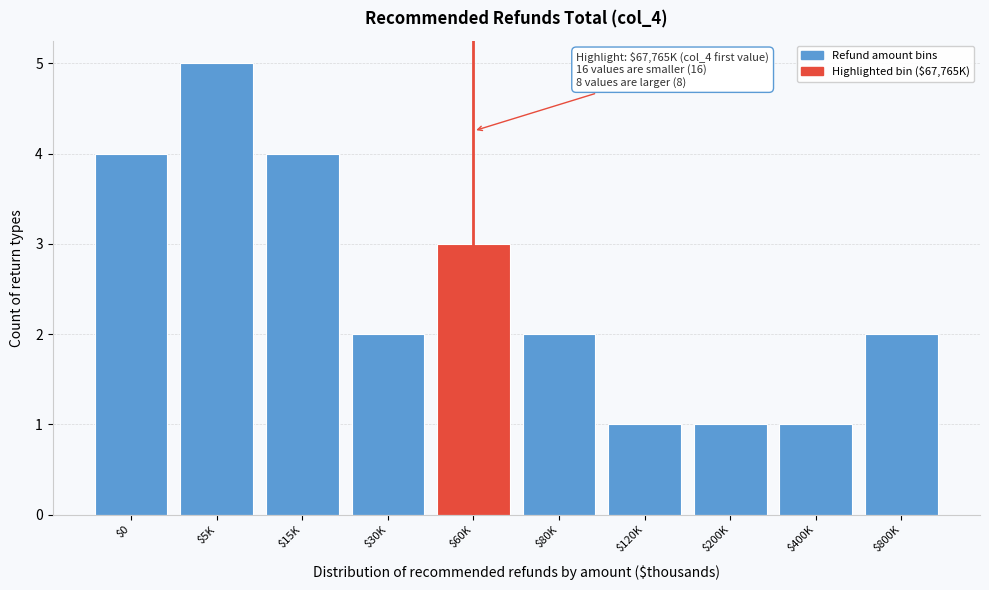

Reading right to left, list all the values displayed in this chart.

2	1	1	1	2	3	2	4	5	4